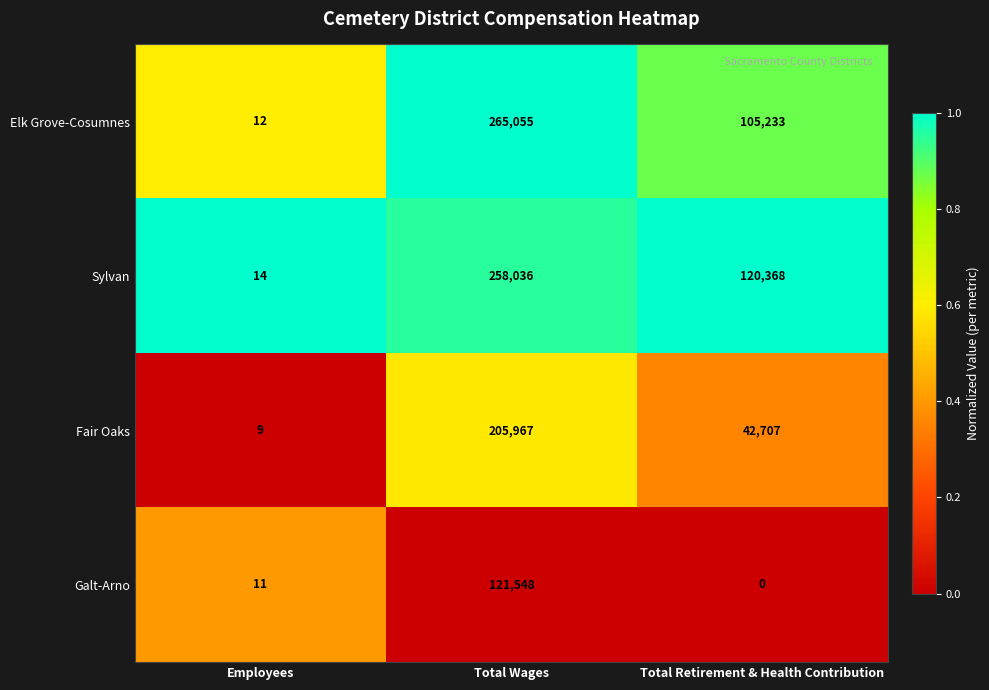

What is the greatest value displayed?

265055